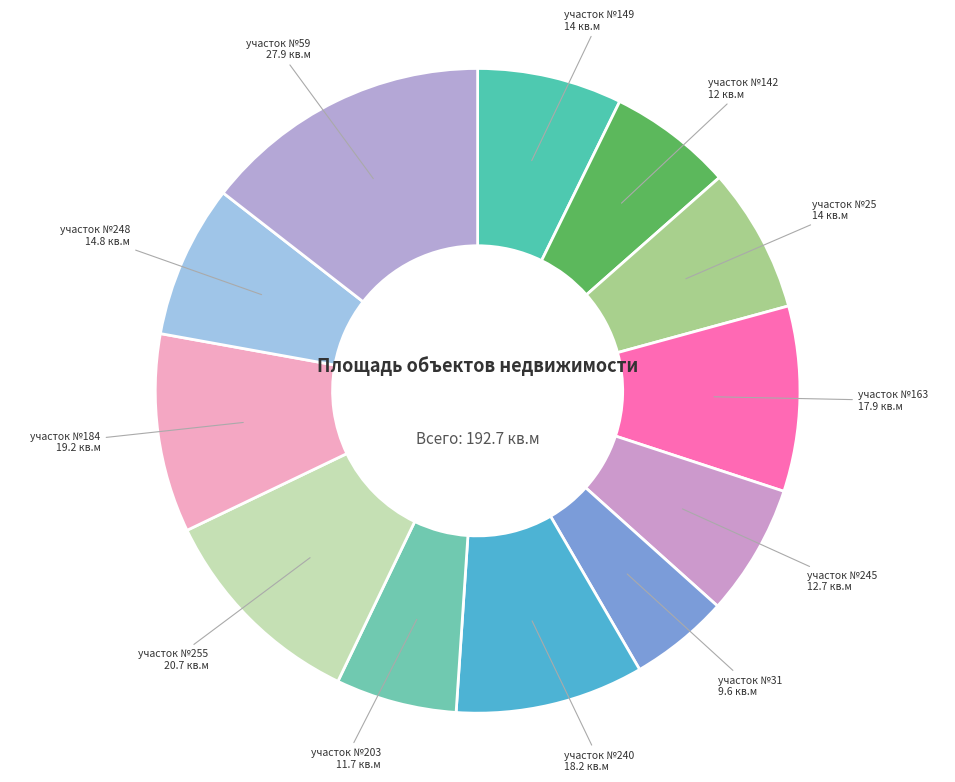

Is the sum of участок №255 and участок №203 greater than half?

No